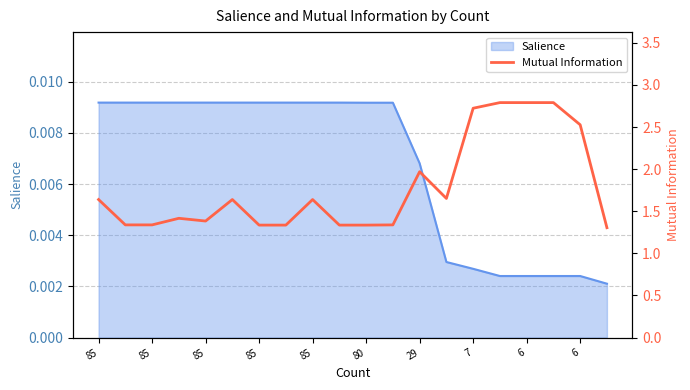

How many interior local peaks (higher than both neighbors) does the data have?

4